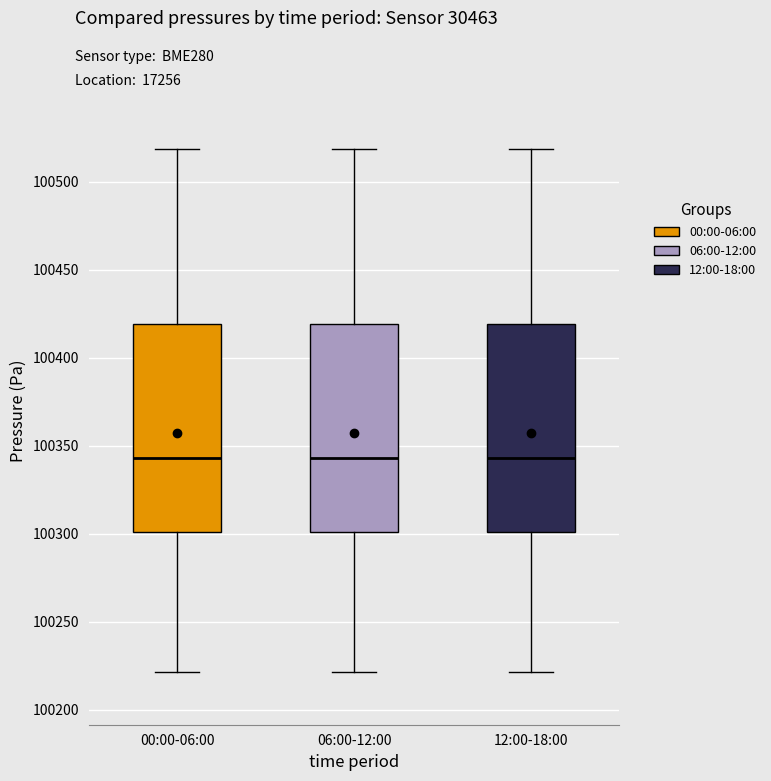

Where does the median line of the box for 06:00-12:00 sit on the y-axis? The values are not printed on the chart, so give them approximately, as read against the axis.

100345